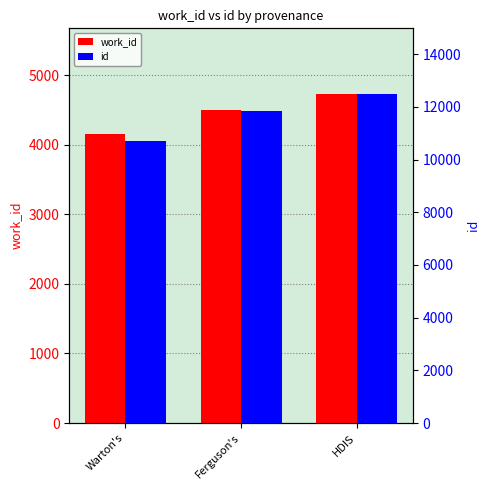

What is the label of the 3rd bar from the left?

HDIS